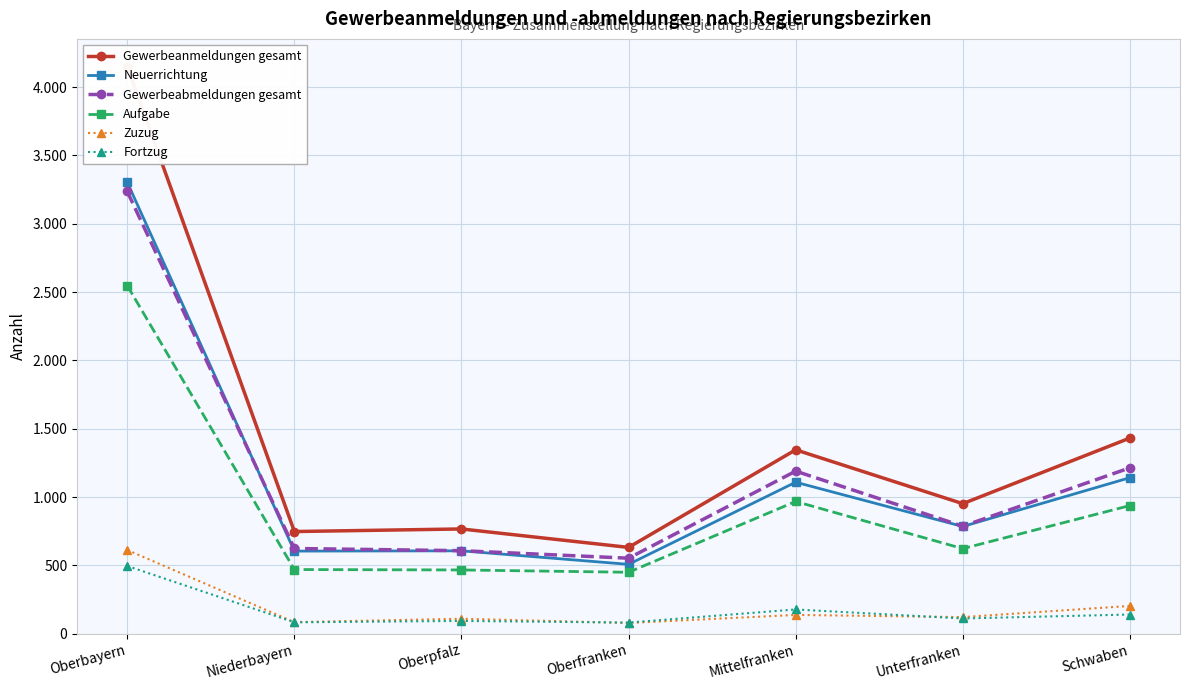

What is the sum of all Fortzug values?

1187